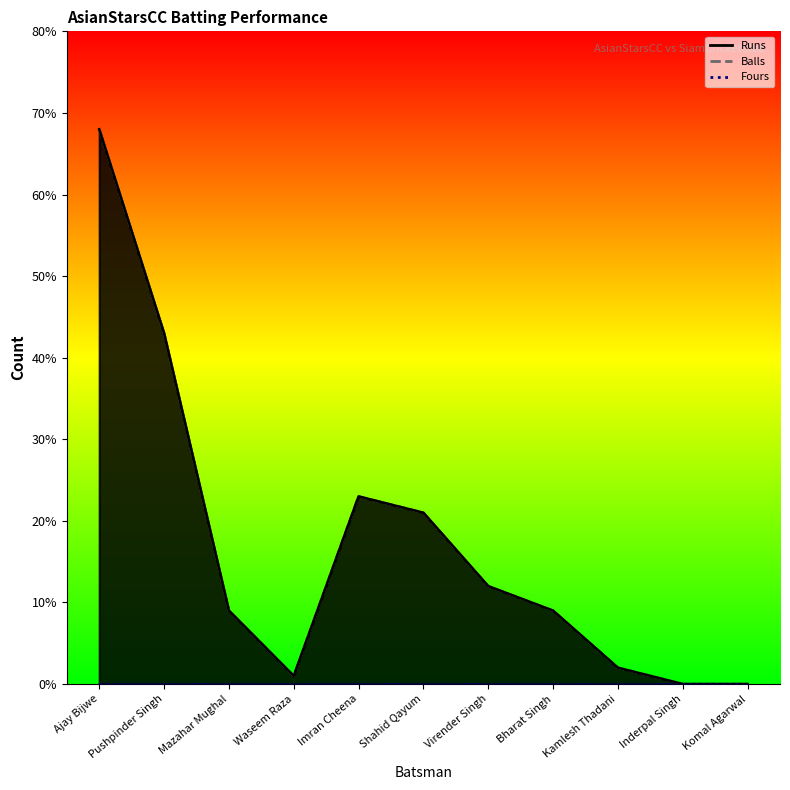

List the labels in order of Balls value, largest first.

Ajay Bijwe, Pushpinder Singh, Imran Cheena, Shahid Qayum, Virender Singh, Mazahar Mughal, Bharat Singh, Kamlesh Thadani, Waseem Raza, Inderpal Singh, Komal Agarwal